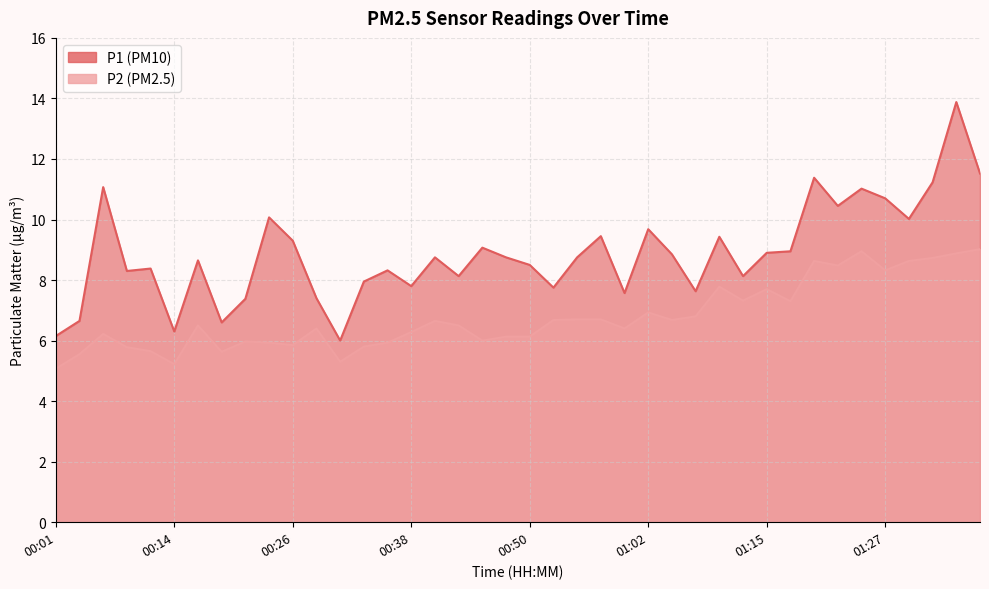

Where does the P1 series first go above 8?

00:06